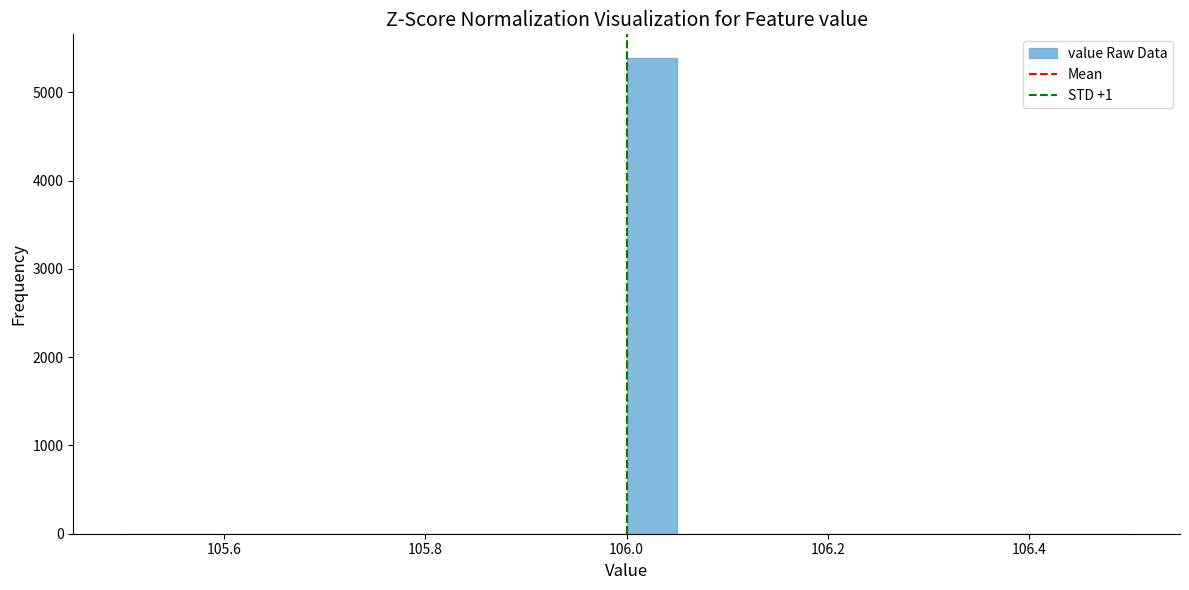

Read against the x-axis, roughly where is the centre of the tallest bar?

106.02